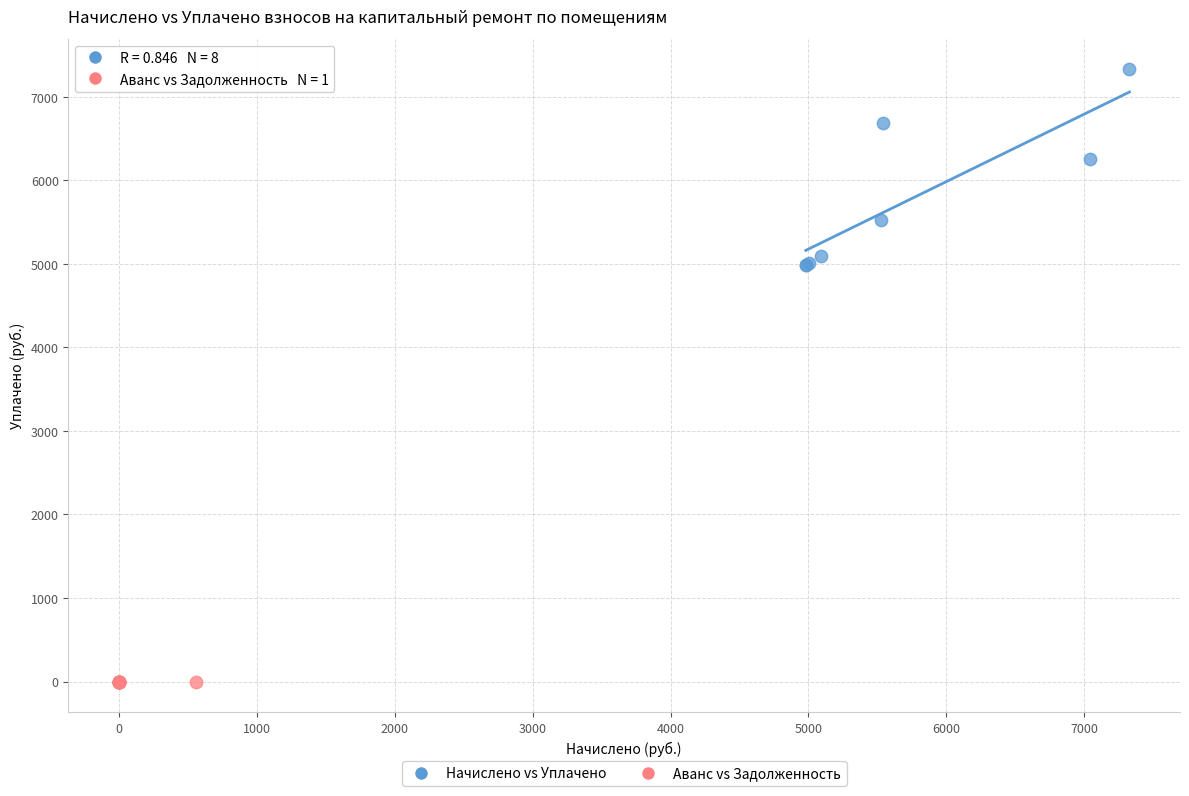

What are all the series names shown in the legend?

Начислено vs Уплачено, Аванс vs Задолженность